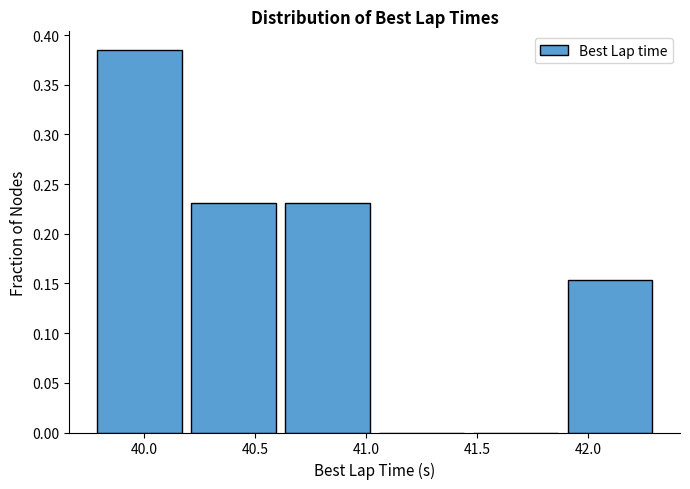

Reading left to right, transcribe this chart: for each bar, give the range it covers on the x-axis and its height. Neither the bar edges nor the heights are printed on the chart, so give them approximately, as read against the axes.

39.80 to 40.20: 0.385
40.20 to 40.65: 0.230
40.65 to 41.05: 0.230
41.05 to 41.50: 0
41.50 to 41.90: 0
41.90 to 42.35: 0.155